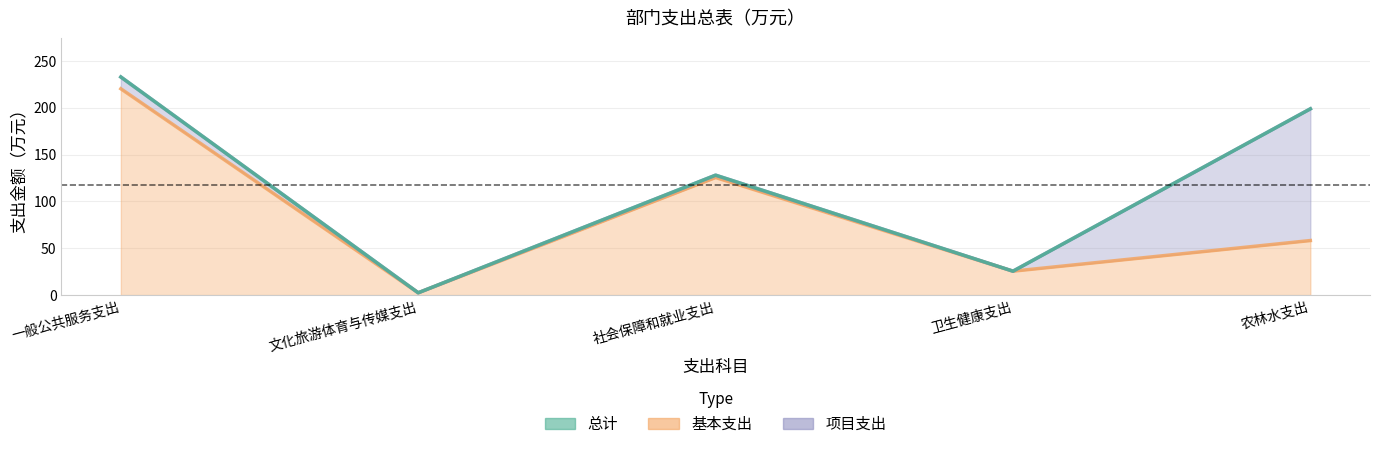

At which label does 总计 first exceed 128?

一般公共服务支出